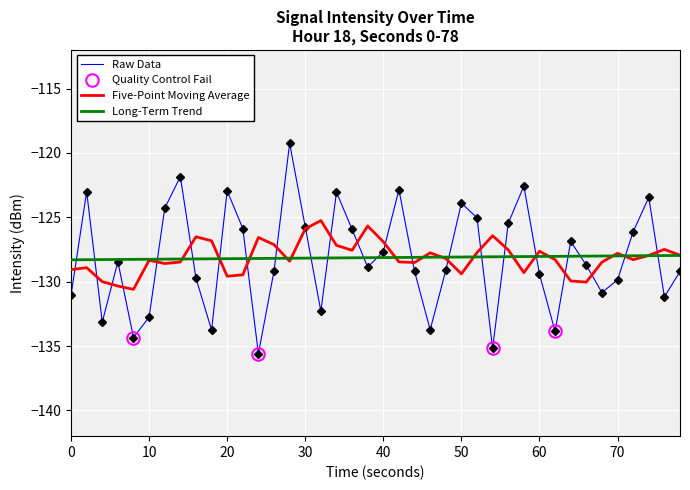

How many categories are shown in the chart?

40